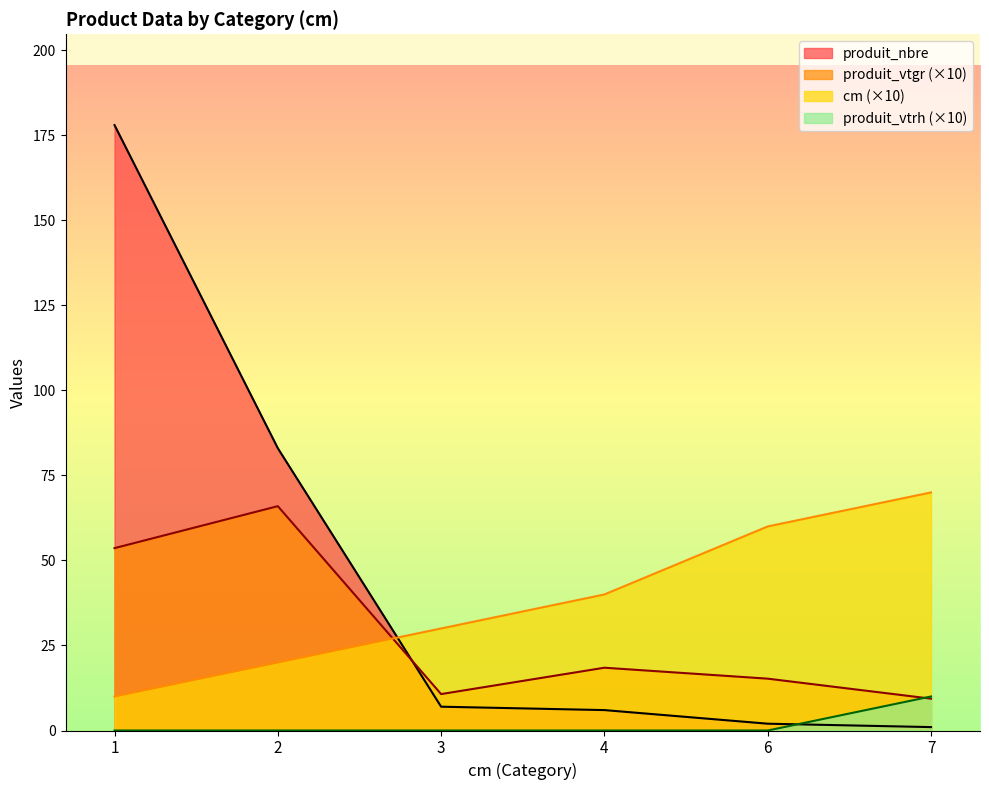

What is the sum of the produit_nbre values at 7 and 6?

3.0